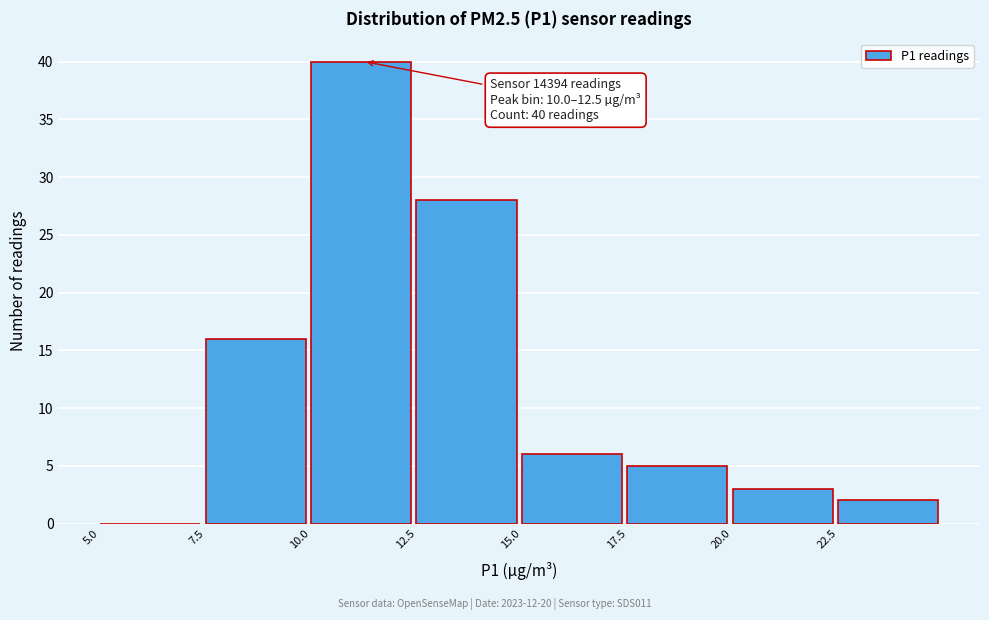

Over which range of the x-axis is the bar tallest?

10.0 to 12.5